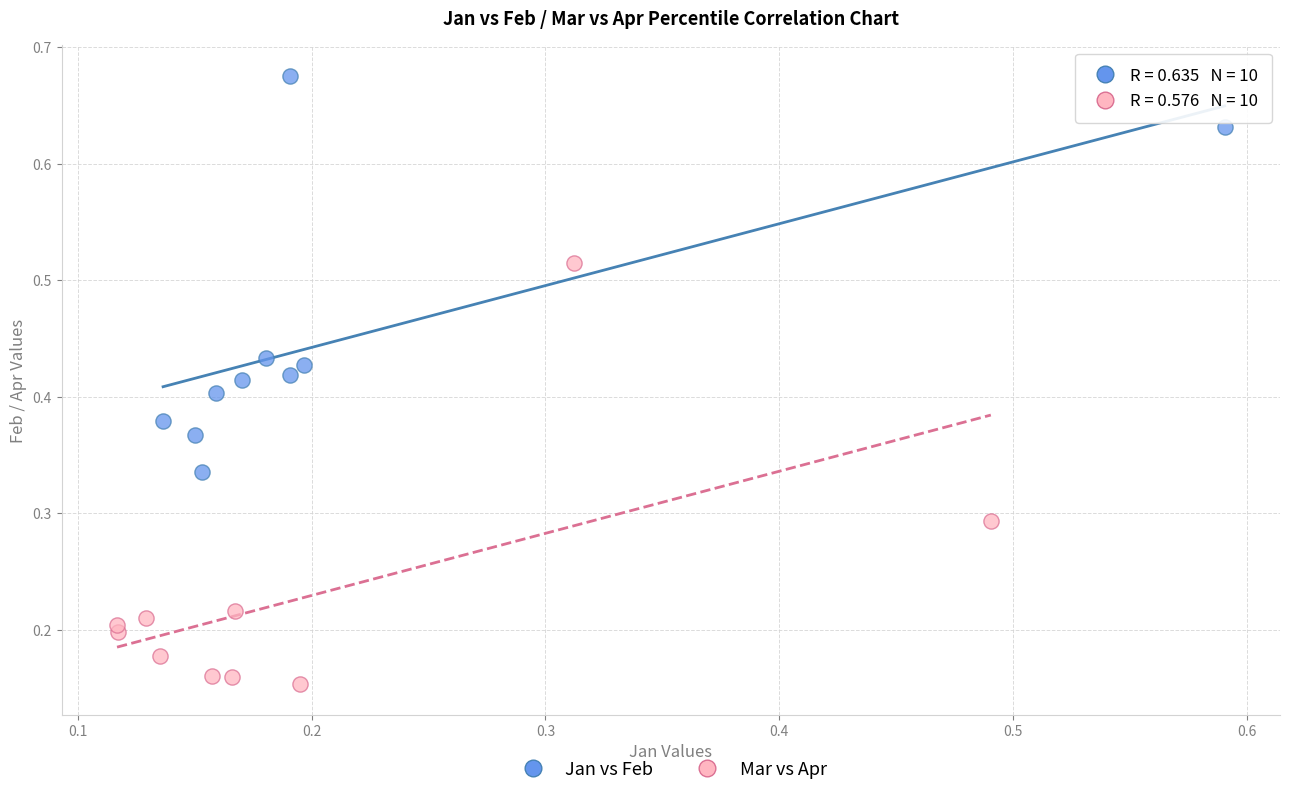

Which series contains the highest Y value?

Jan vs Feb